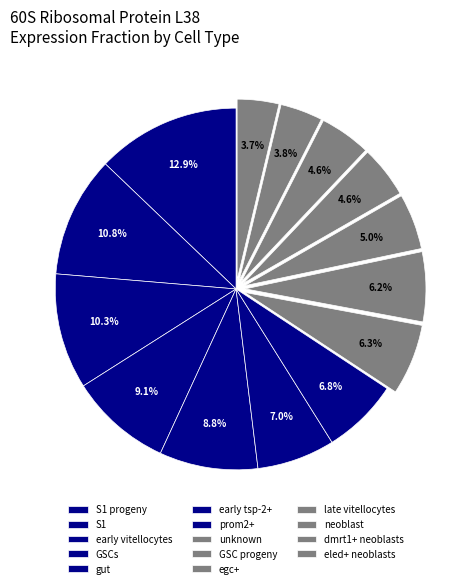

Count the number of slices in the pie.

14